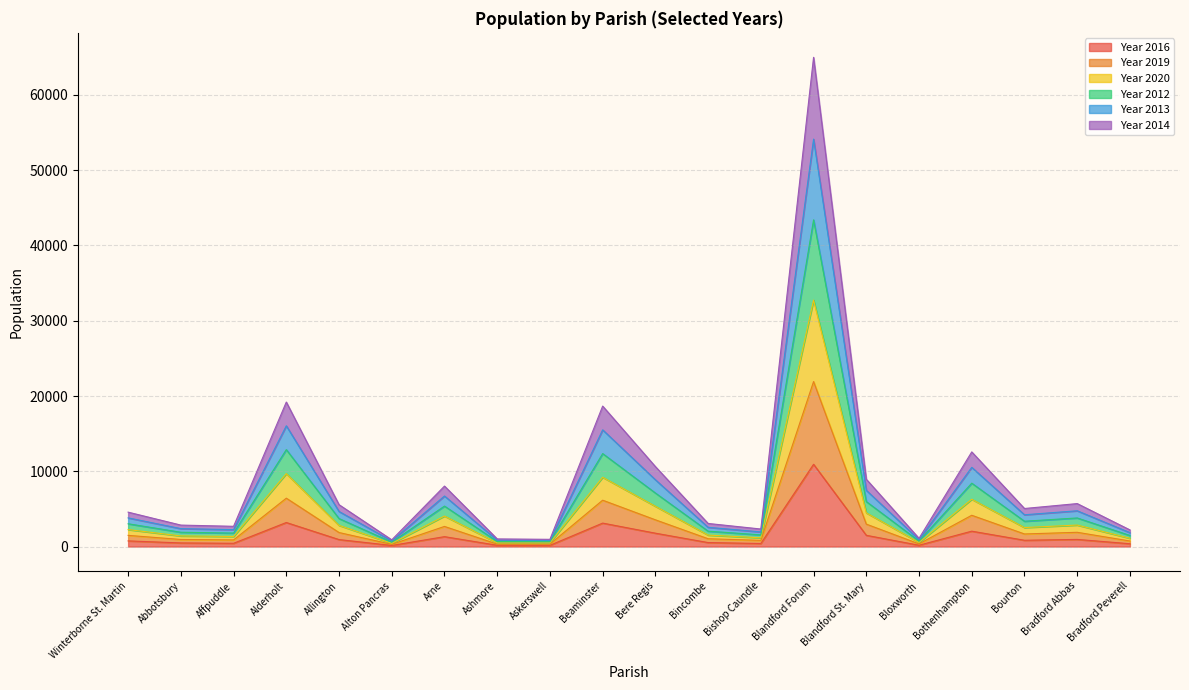

At which category is the sum across all series the highest?

Blandford Forum